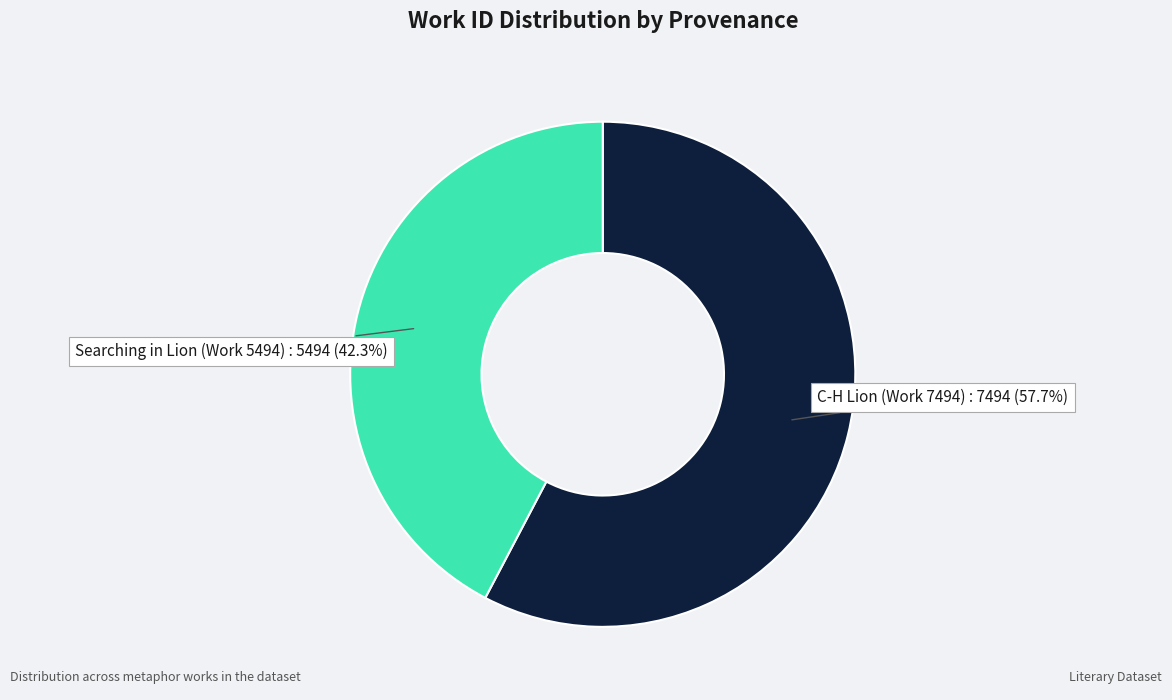

Is there any slice that represents more than half of the pie?

Yes